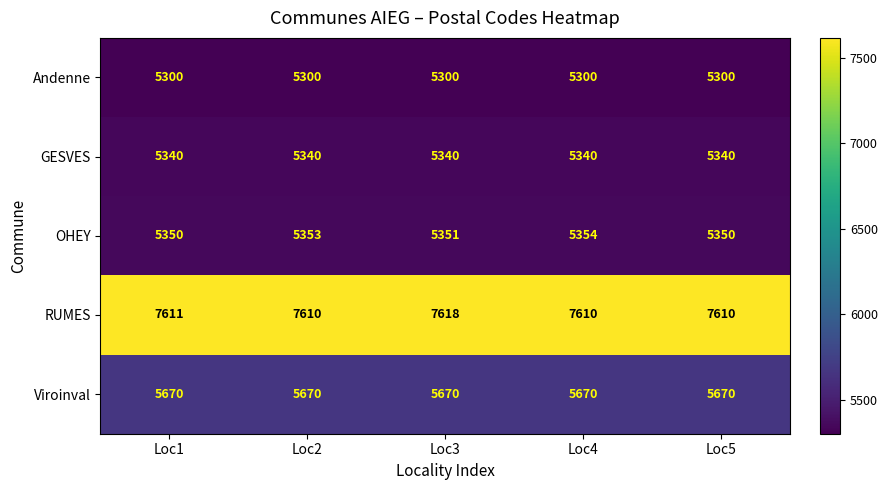

What is the smallest value displayed?

5300